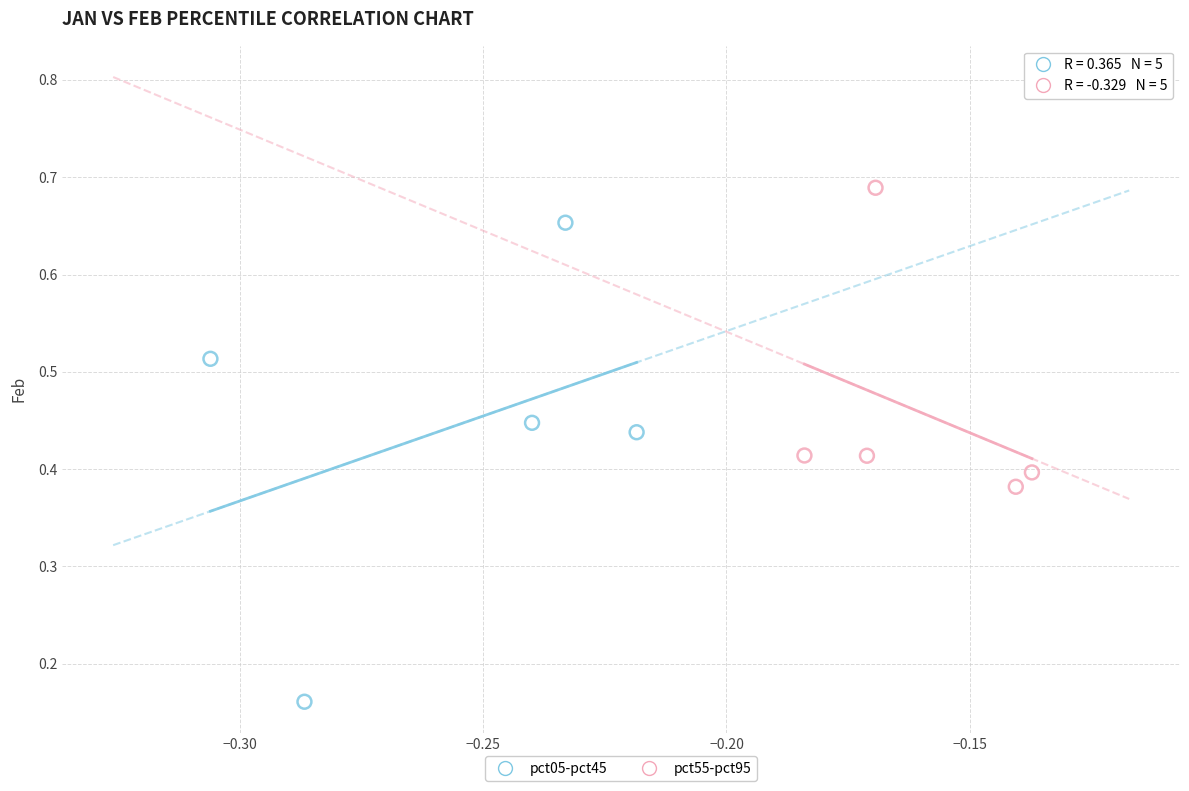

Which series contains the highest Y value?

pct55-pct95